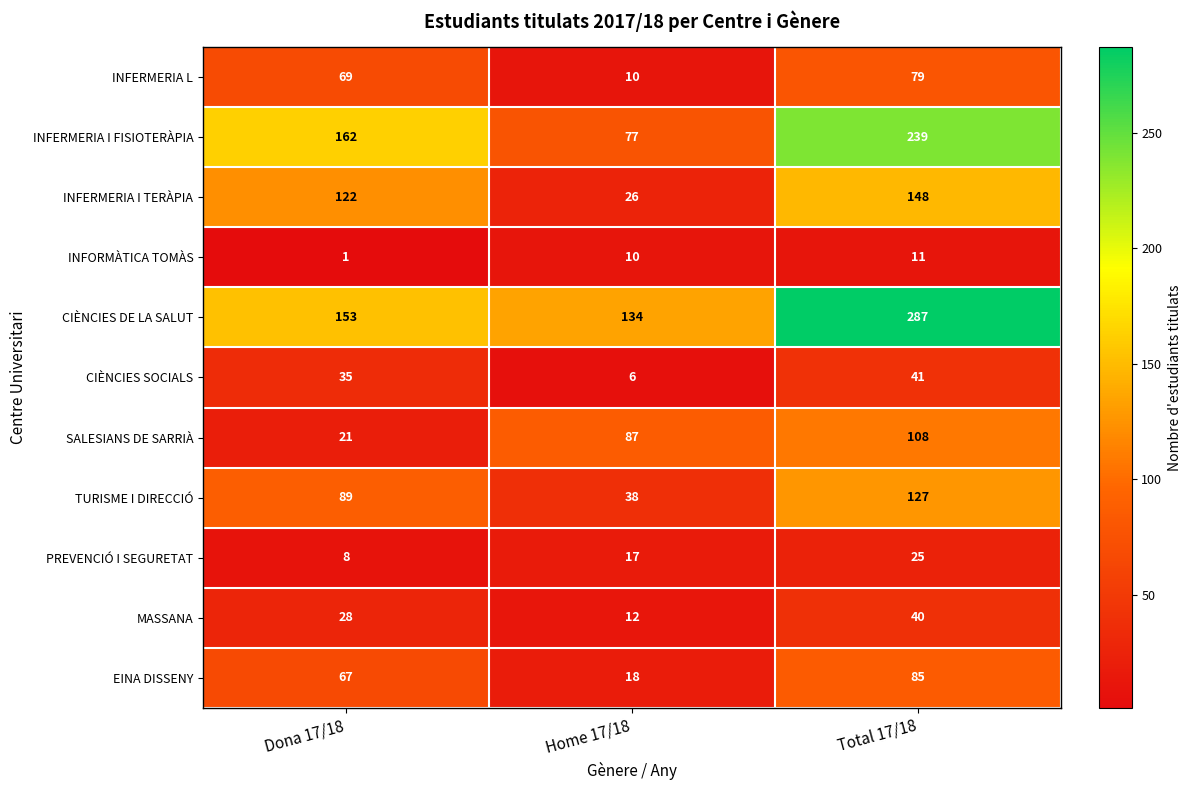

Rank the series by their maximum value, from highest to lowest.

CIÈNCIES DE LA SALUT, INFERMERIA I FISIOTERÀPIA, INFERMERIA I TERÀPIA, TURISME I DIRECCIÓ, SALESIANS DE SARRIÀ, EINA DISSENY, INFERMERIA L, CIÈNCIES SOCIALS, MASSANA, PREVENCIÓ I SEGURETAT, INFORMÀTICA TOMÀS